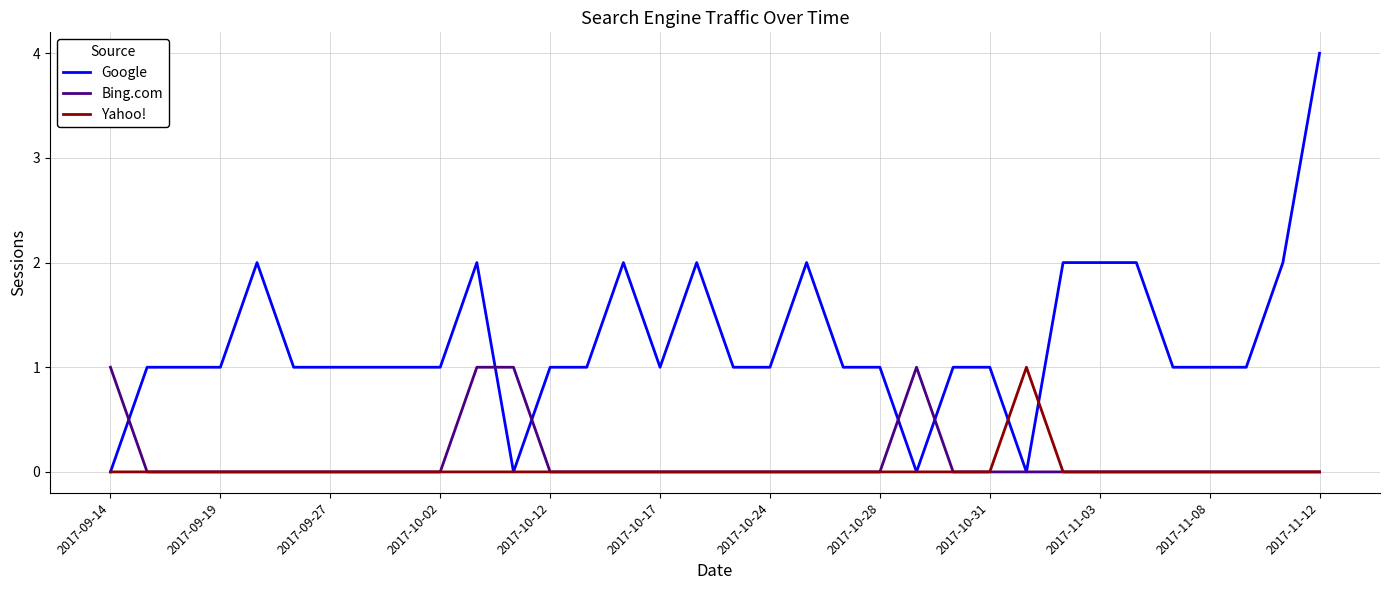

Which series has the largest total across all categories?

Google